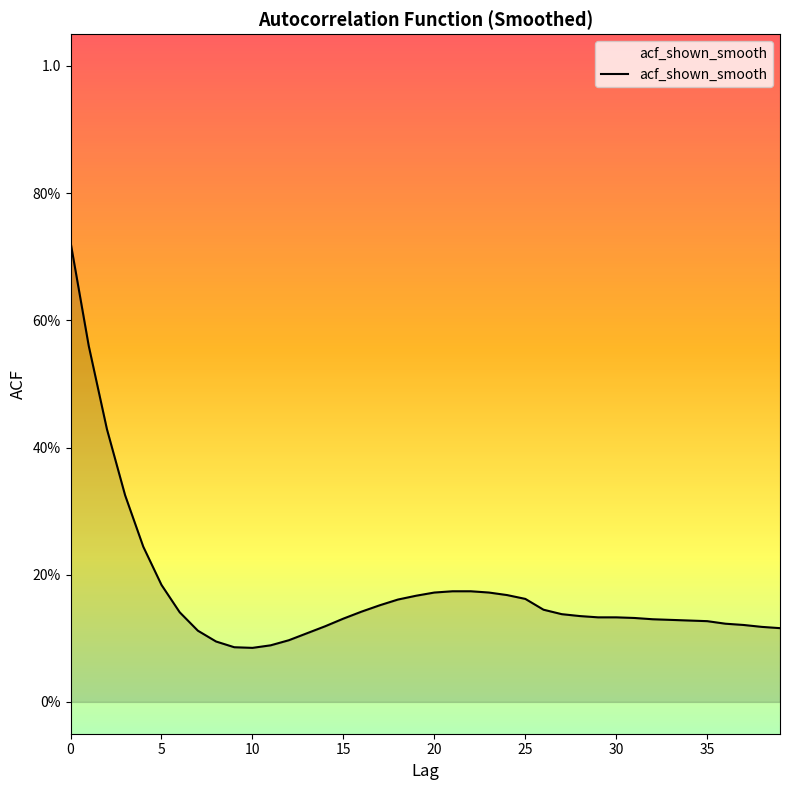

True or false: there are more than 1 points higher than both neighbors.

False